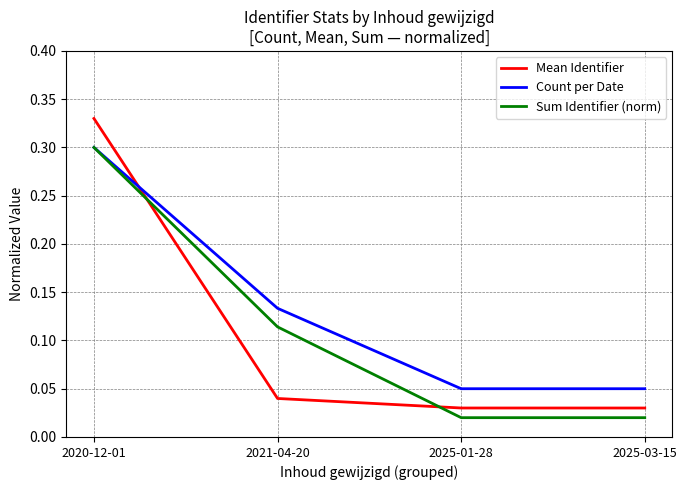

How many intersections are there between Mean Identifier and Sum Identifier (norm)?

2